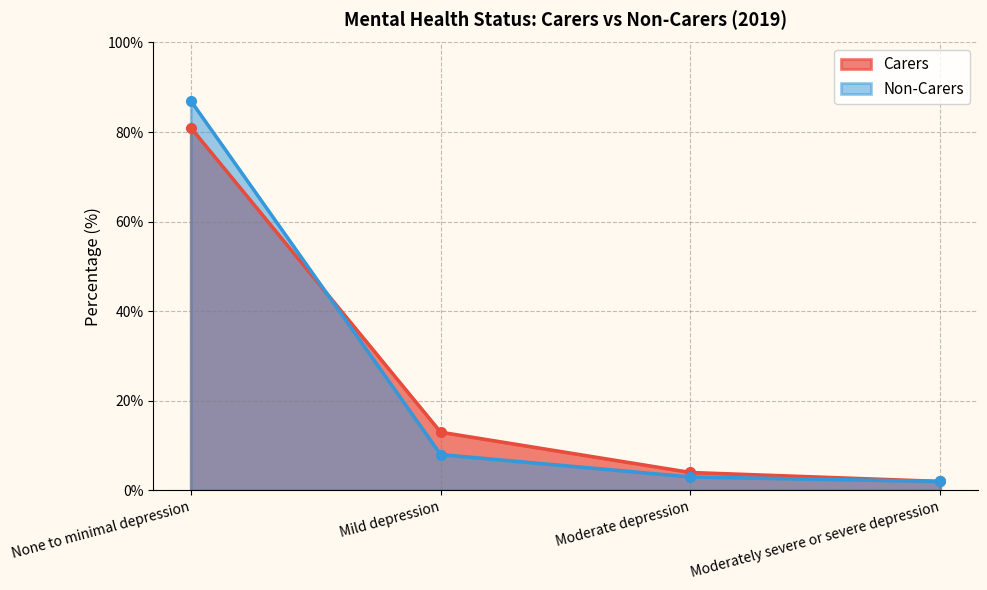

Between Mild depression and Moderately severe or severe depression, which is larger?

Mild depression